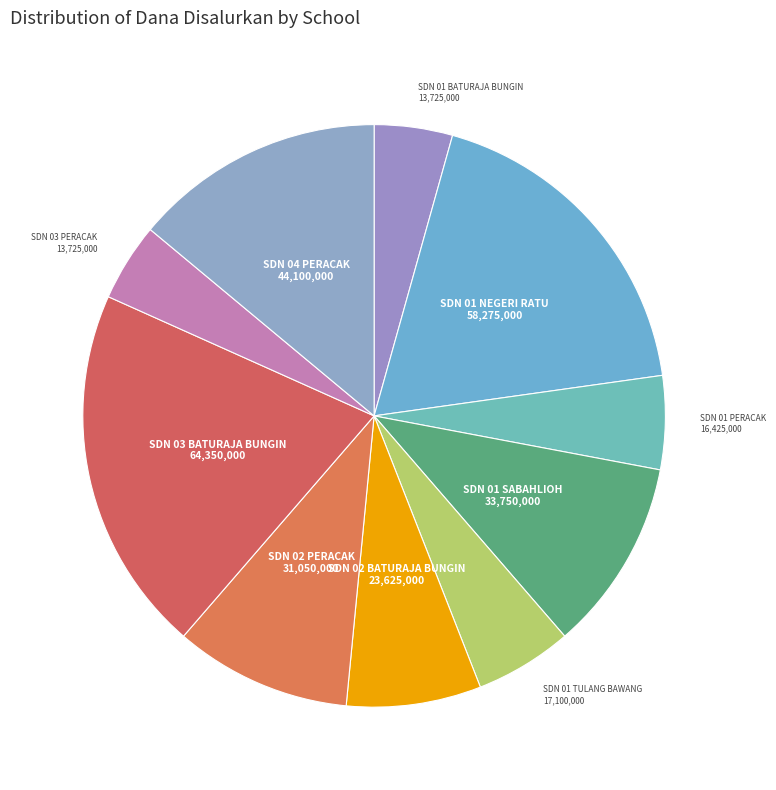

Count the number of slices in the pie.

10